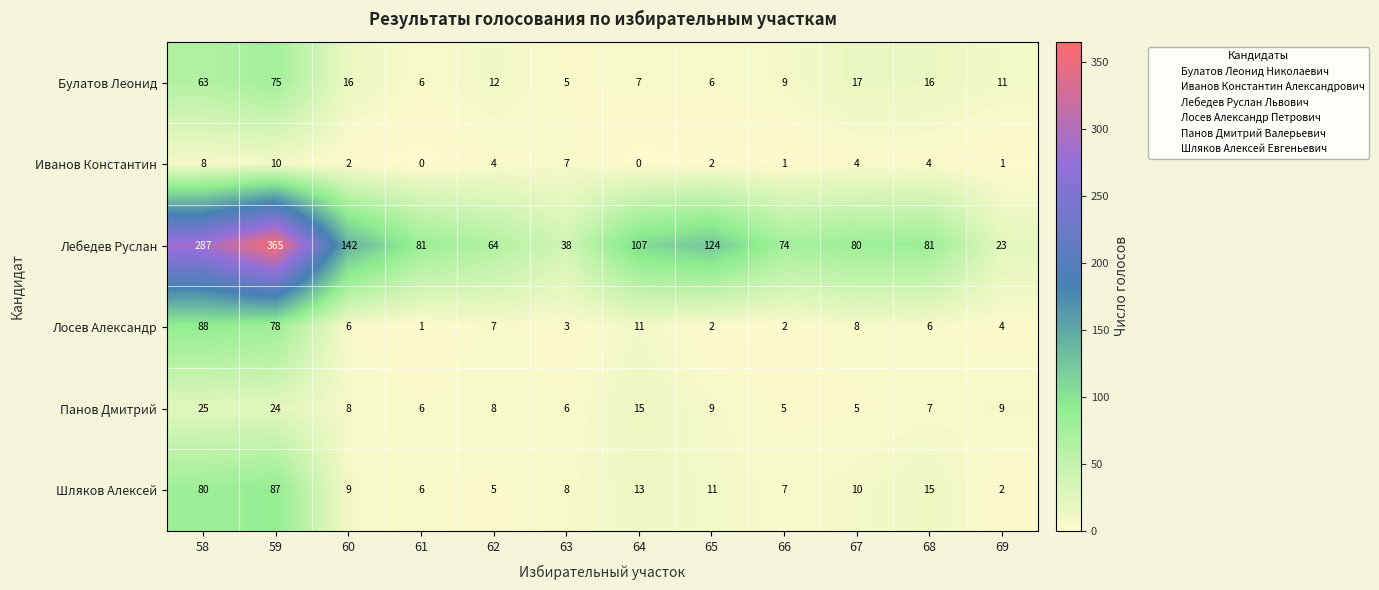

What is the spread (max minus min) of values at 65?

122